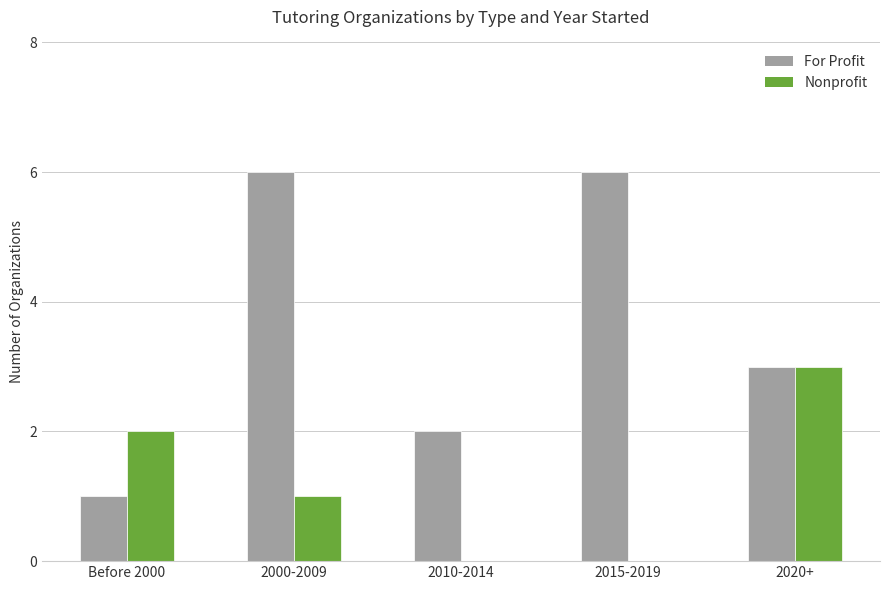

What is the sum of all For Profit values?

18